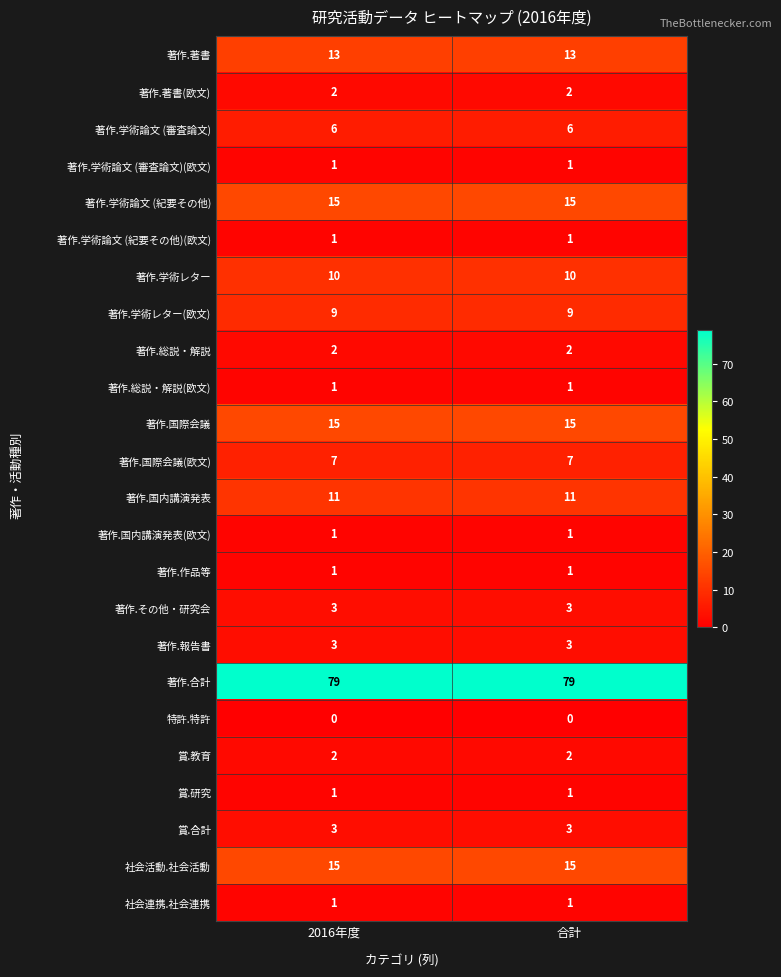

What is the sum of all 著作.学術論文 (審査論文) values?

12